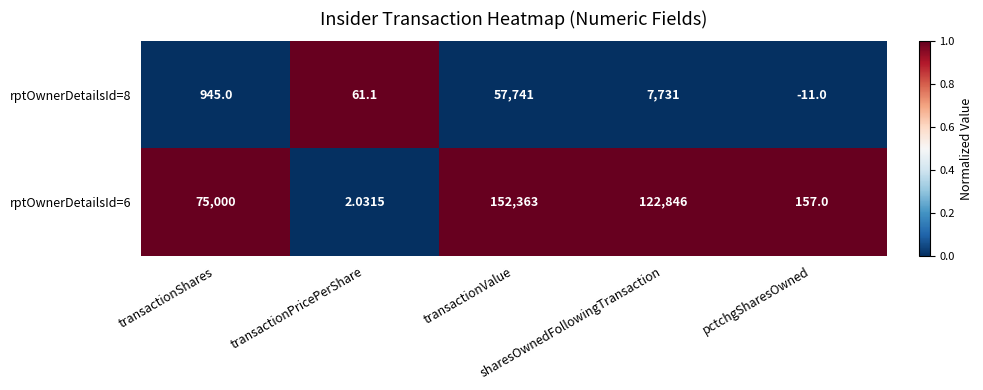

Which series has the widest spread of values?

rptOwnerDetailsId=6